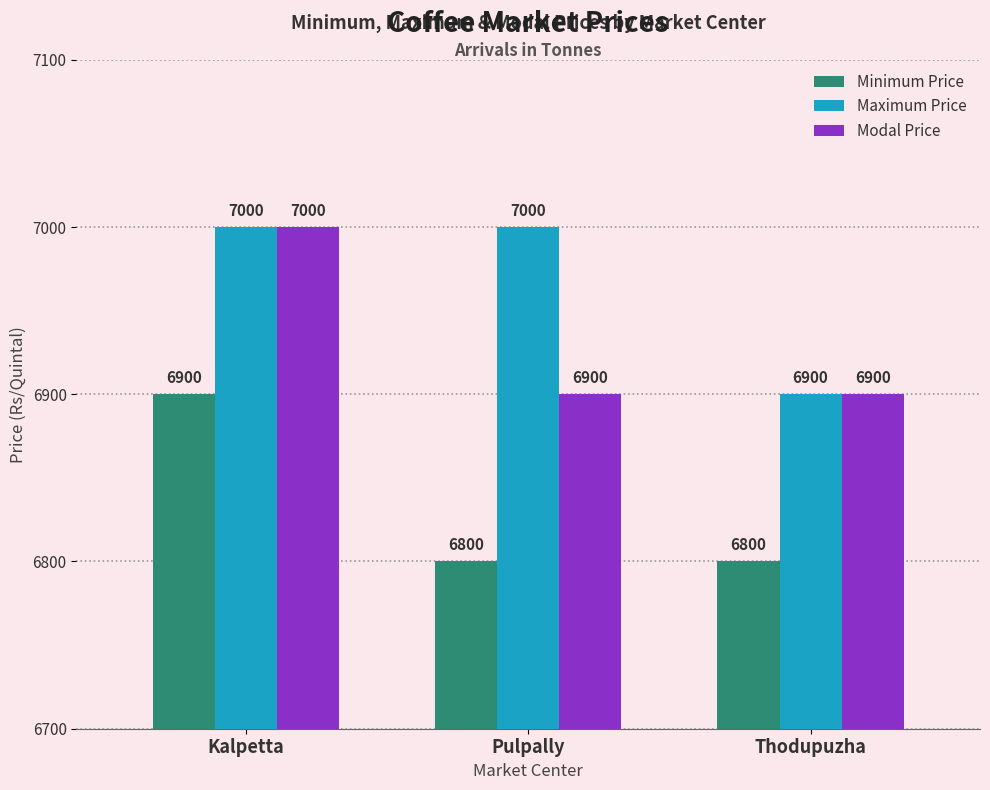

What is the total value across all series at Pulpally?

20700